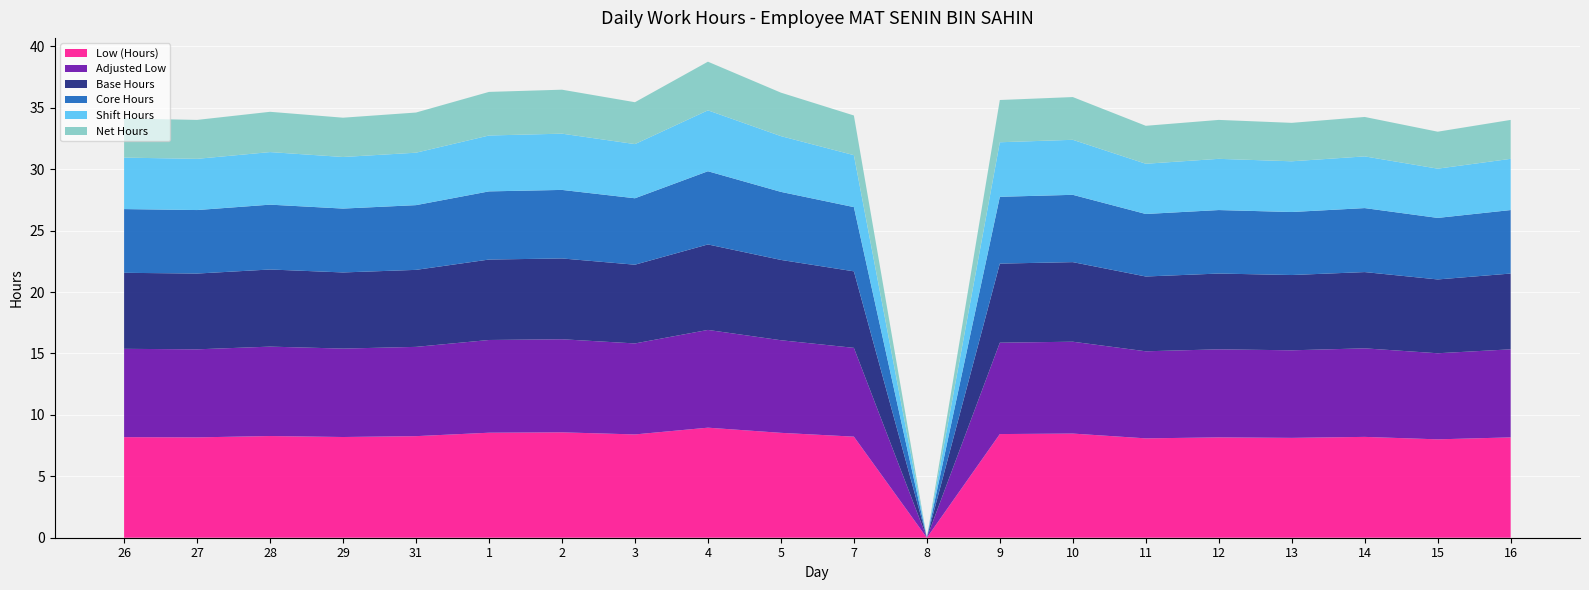

Reading right to left, extract all data points from this chart.

Low (Hours): 16=8.2	15=8.0	14=8.2	13=8.1	12=8.2	11=8.1	10=8.5	9=8.4	8=0.0	7=8.2	5=8.5	4=9.0	3=8.4	2=8.6	1=8.6	31=8.3	29=8.2	28=8.3	27=8.2	26=8.2
Adjusted Low: 16=7.2	15=7.0	14=7.2	13=7.1	12=7.2	11=7.1	10=7.5	9=7.4	8=0.0	7=7.2	5=7.5	4=8.0	3=7.4	2=7.6	1=7.5	31=7.3	29=7.2	28=7.3	27=7.2	26=7.2
Base Hours: 16=6.2	15=6.0	14=6.2	13=6.1	12=6.2	11=6.1	10=6.5	9=6.4	8=0.0	7=6.2	5=6.5	4=7.0	3=6.4	2=6.6	1=6.5	31=6.3	29=6.2	28=6.3	27=6.2	26=6.2
Core Hours: 16=5.2	15=5.0	14=5.2	13=5.1	12=5.2	11=5.1	10=5.5	9=5.4	8=0.0	7=5.2	5=5.5	4=6.0	3=5.4	2=5.6	1=5.5	31=5.3	29=5.2	28=5.3	27=5.2	26=5.2
Shift Hours: 16=4.2	15=4.0	14=4.2	13=4.1	12=4.2	11=4.1	10=4.5	9=4.4	8=0.0	7=4.2	5=4.5	4=5.0	3=4.4	2=4.6	1=4.5	31=4.3	29=4.2	28=4.3	27=4.2	26=4.2
Net Hours: 16=3.2	15=3.0	14=3.2	13=3.1	12=3.2	11=3.1	10=3.5	9=3.4	8=0.0	7=3.2	5=3.5	4=4.0	3=3.4	2=3.6	1=3.5	31=3.3	29=3.2	28=3.3	27=3.2	26=3.2